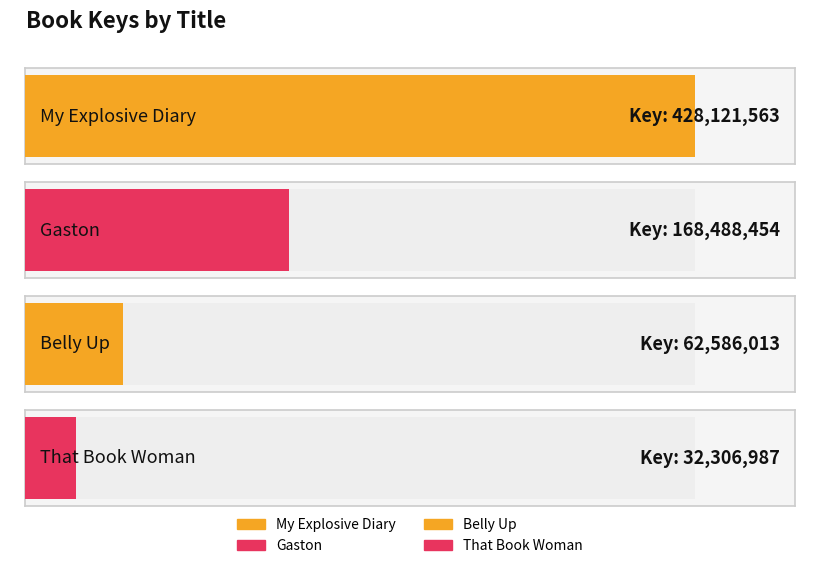

What value does the data have at Gaston, to the nearest 50?

168488450